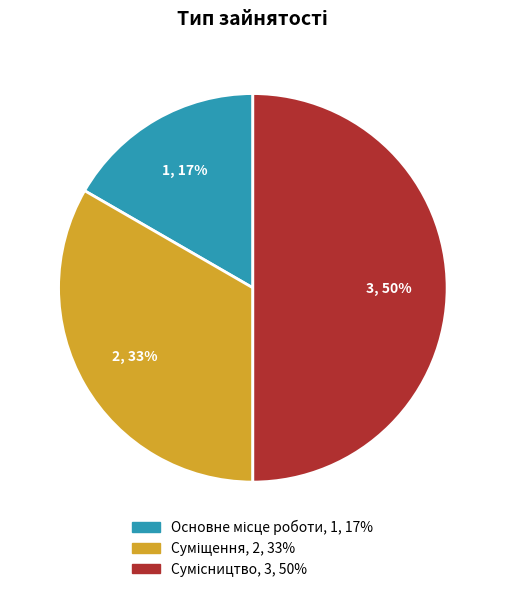

To the nearest percent, what is the average slice percentage?

33%